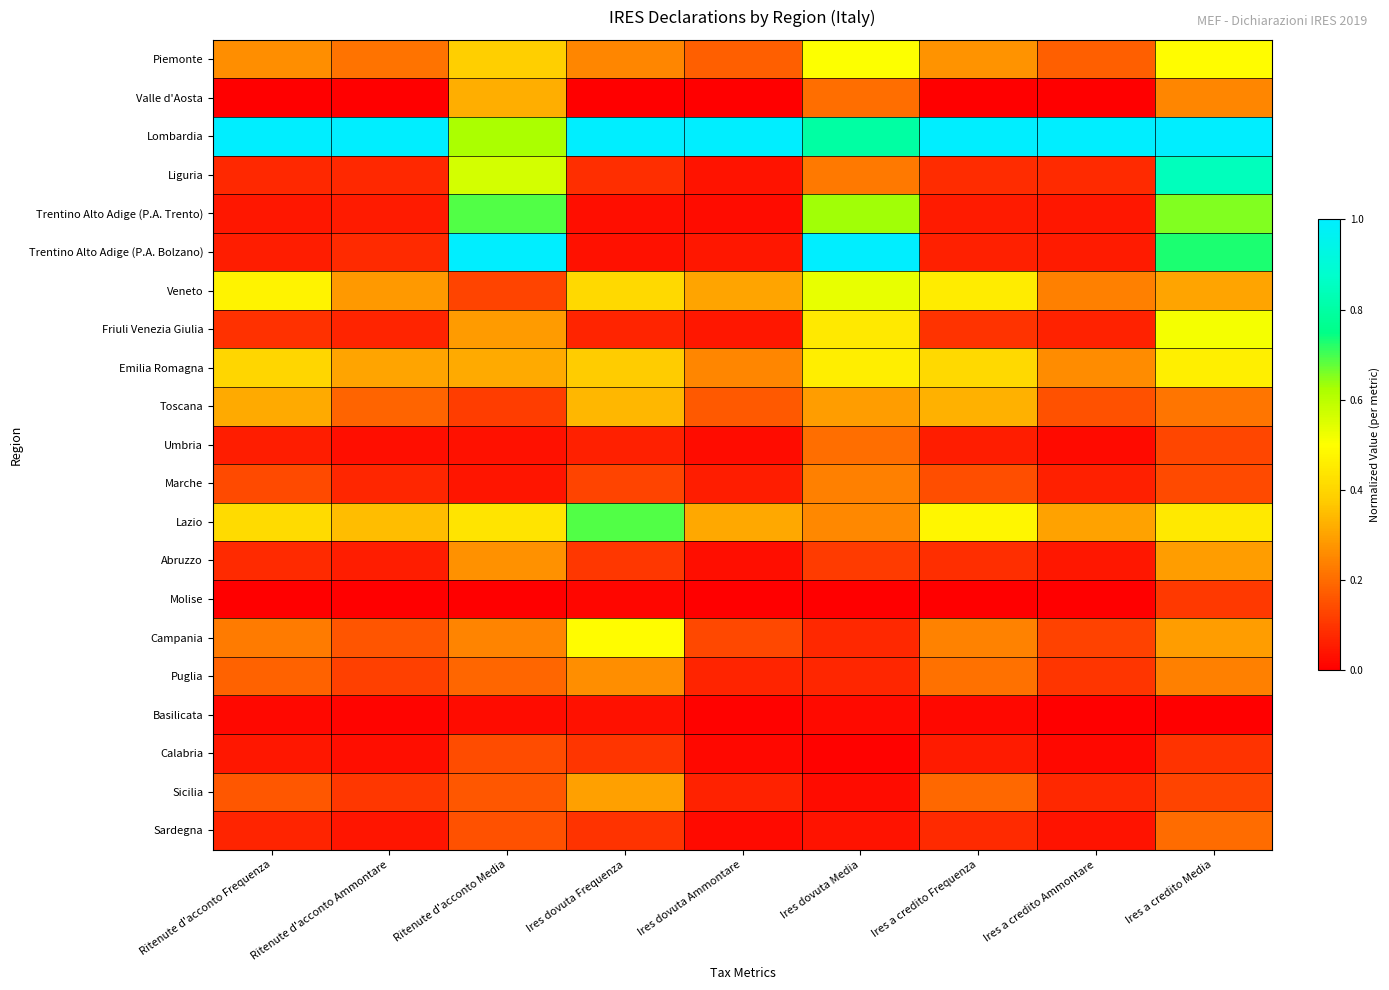

What is the greatest value displayed?

1.0